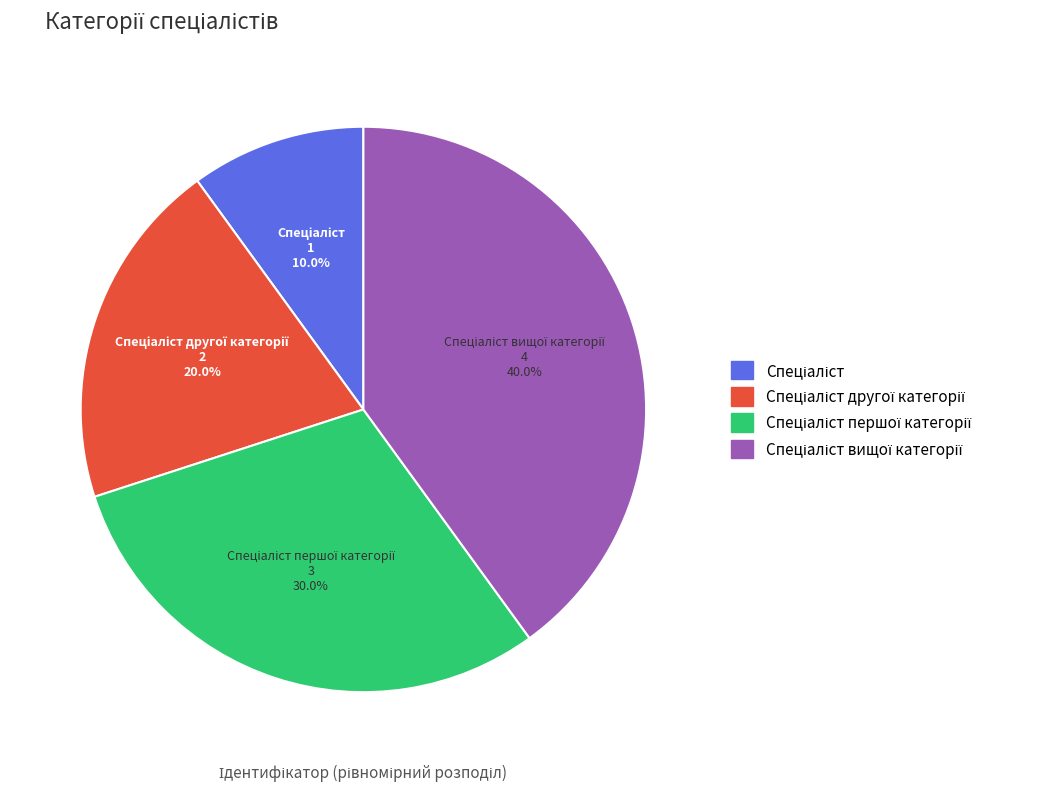

Does any single category account for the majority?

No